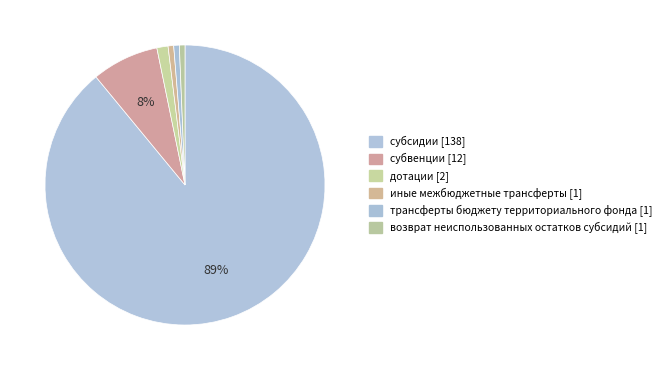

How many segments does this pie chart have?

6